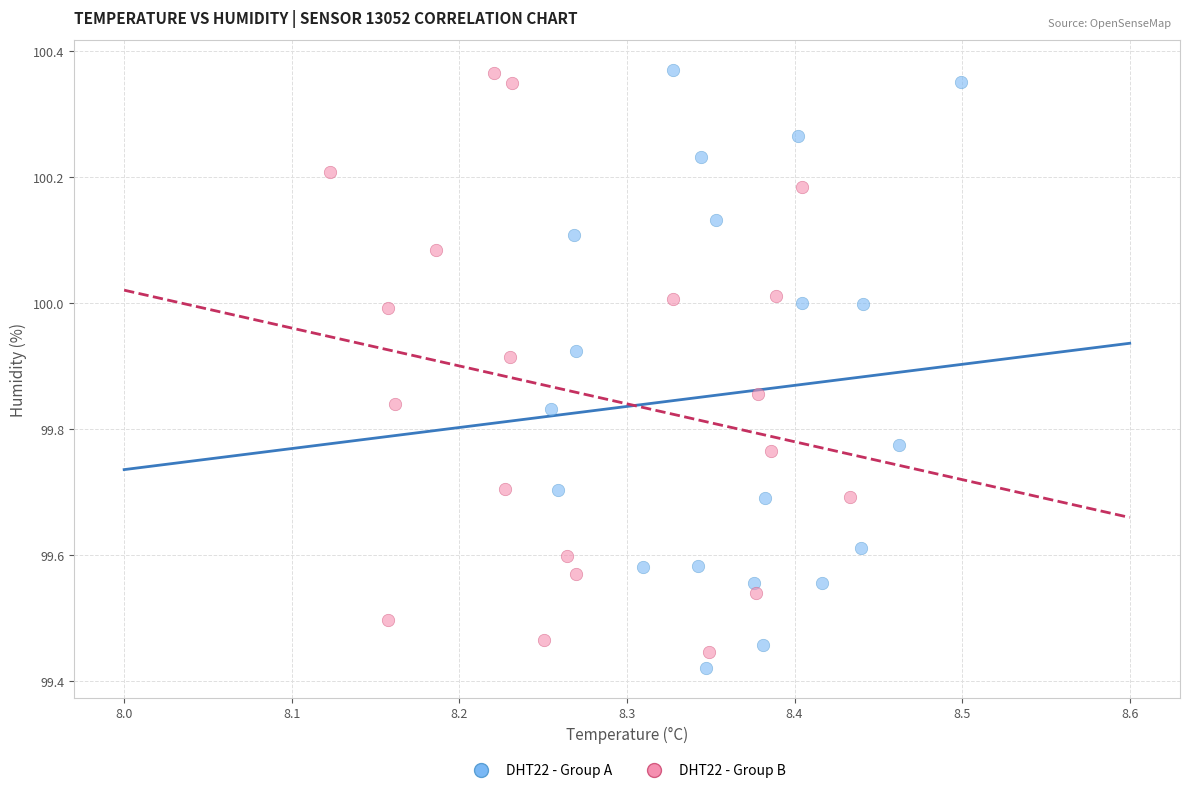

Which series contains the lowest Y value?

DHT22 - Group A